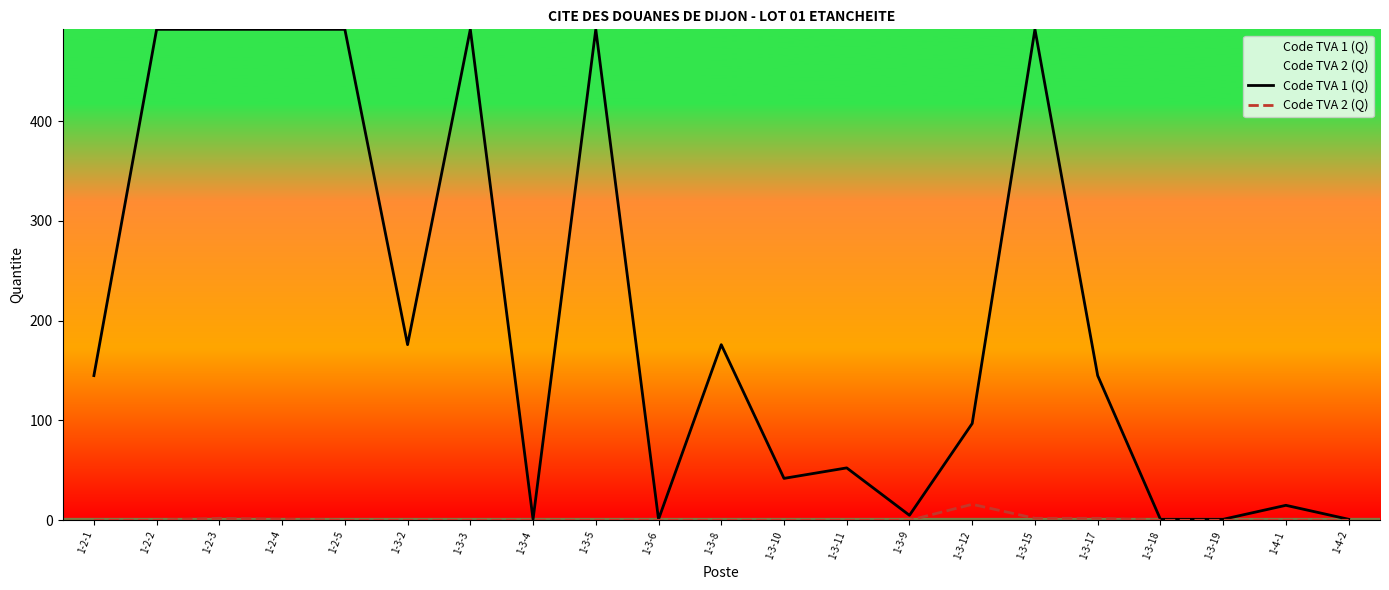

Does the chart have visible grid lines?

No